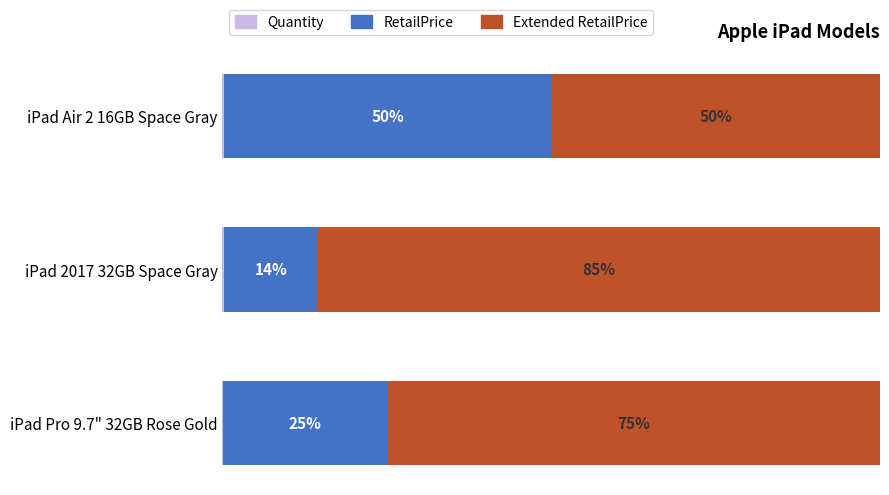

Reading left to right, list all the values displayed in this chart.

Quantity: 0.1	0.3	0.2
RetailPrice: 25.0	14.2	49.9
Extended RetailPrice: 74.9	85.5	49.9